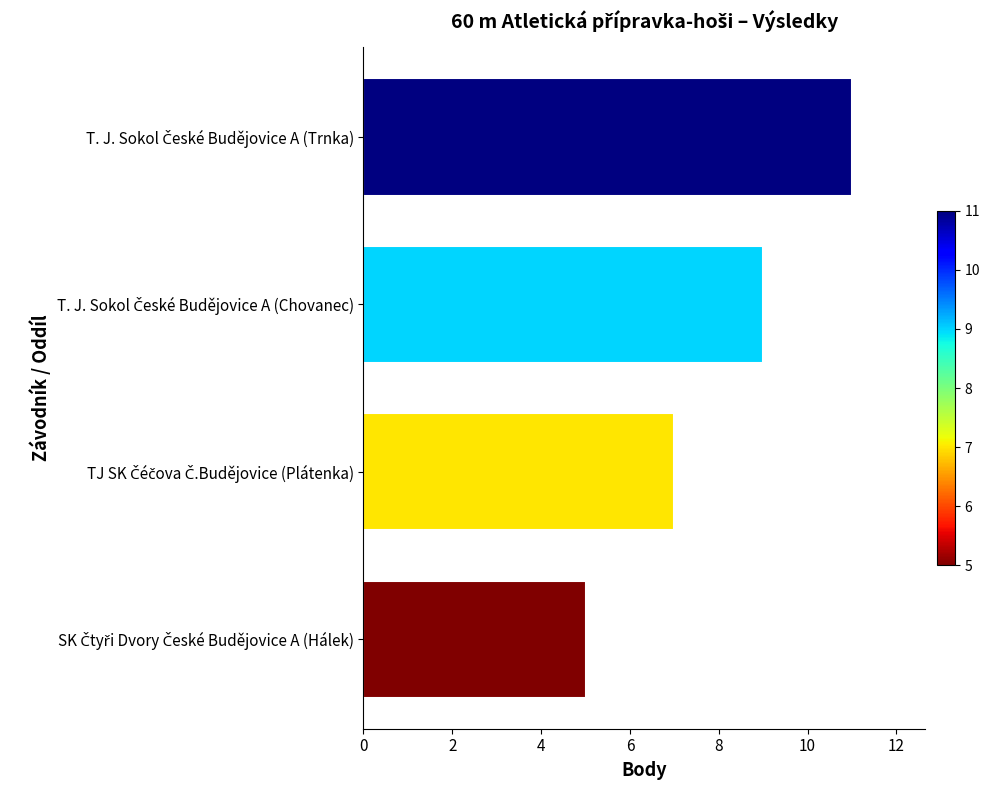

What is the value of the 2nd bar from the top?

9